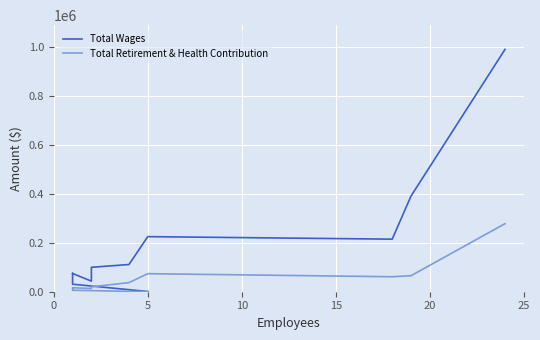

List the series in order of their peak value, highest first.

Total Wages, Total Retirement & Health Contribution